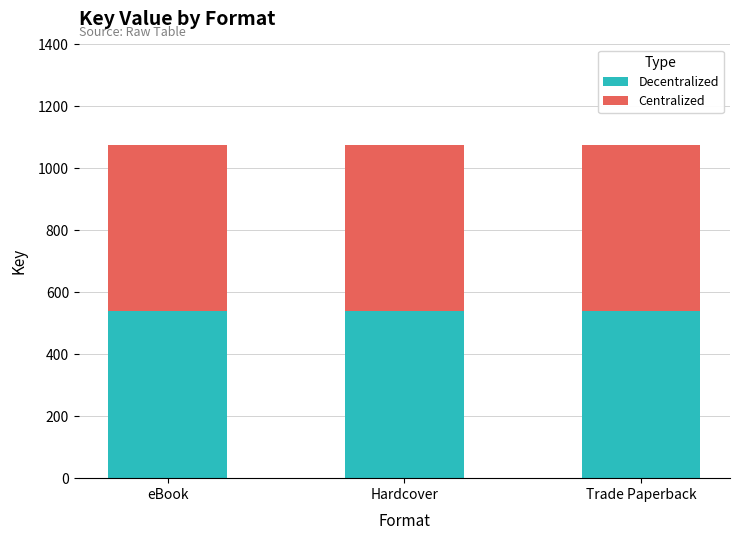

What is the maximum value for Decentralized?

539